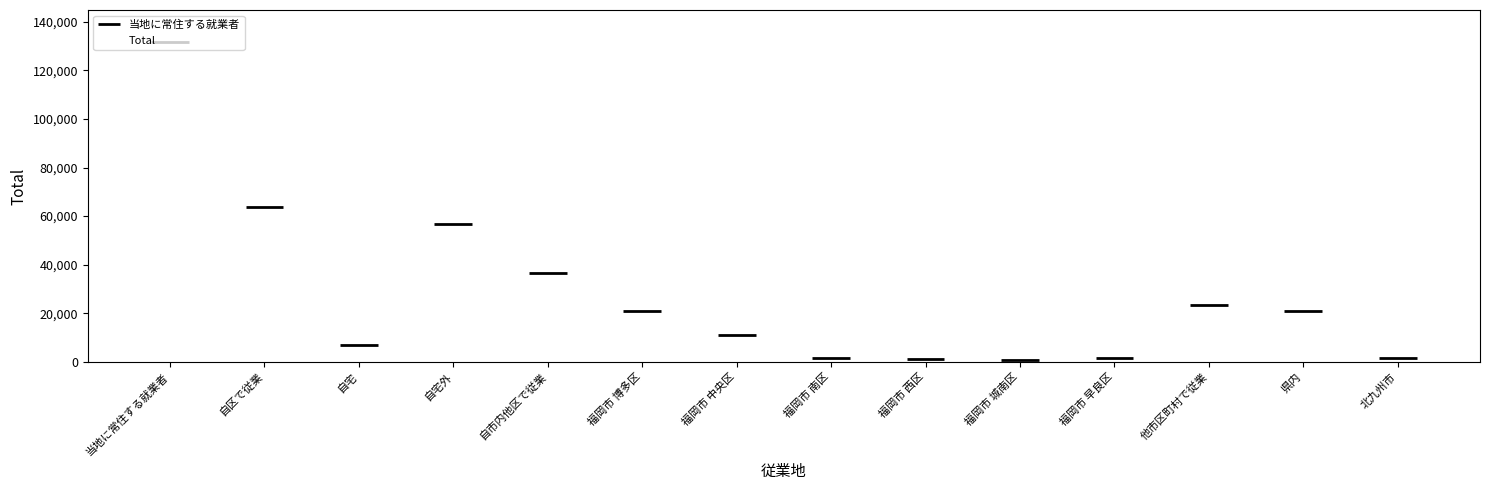

What is the value of the 12th bar from the left?

23208